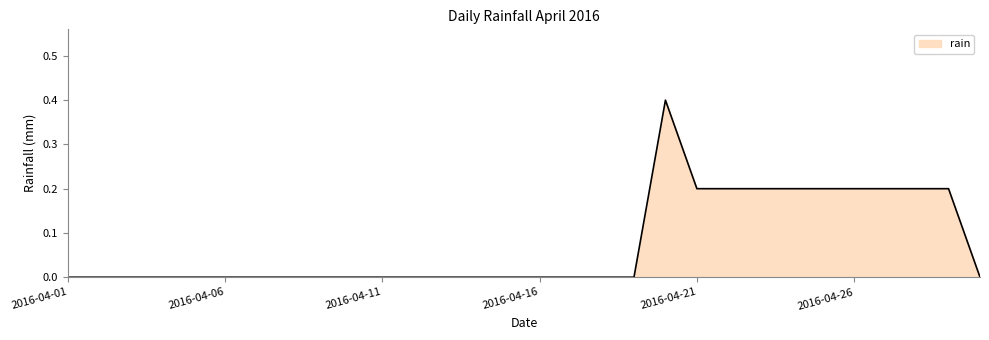

What is the maximum value shown in the chart?

0.4